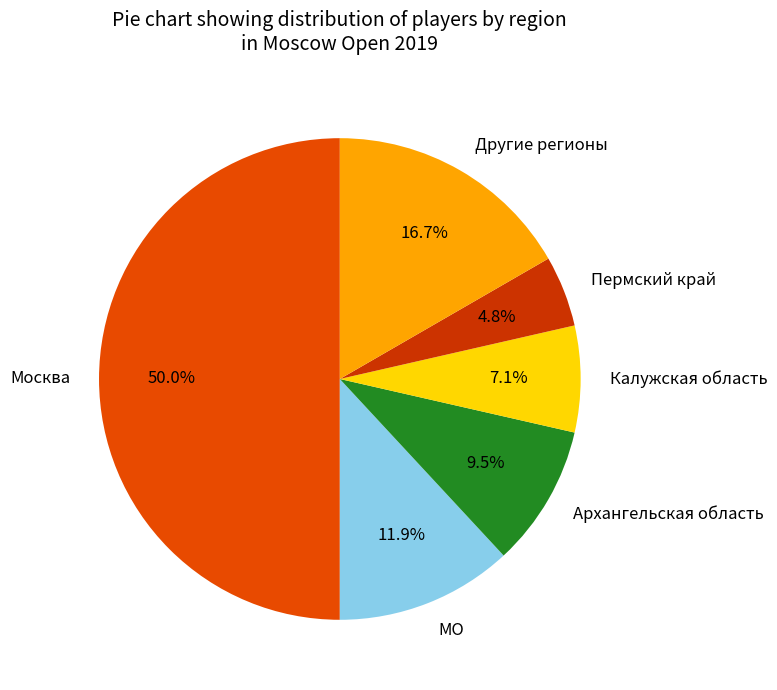

What is the smallest slice in the pie chart?

Пермский край